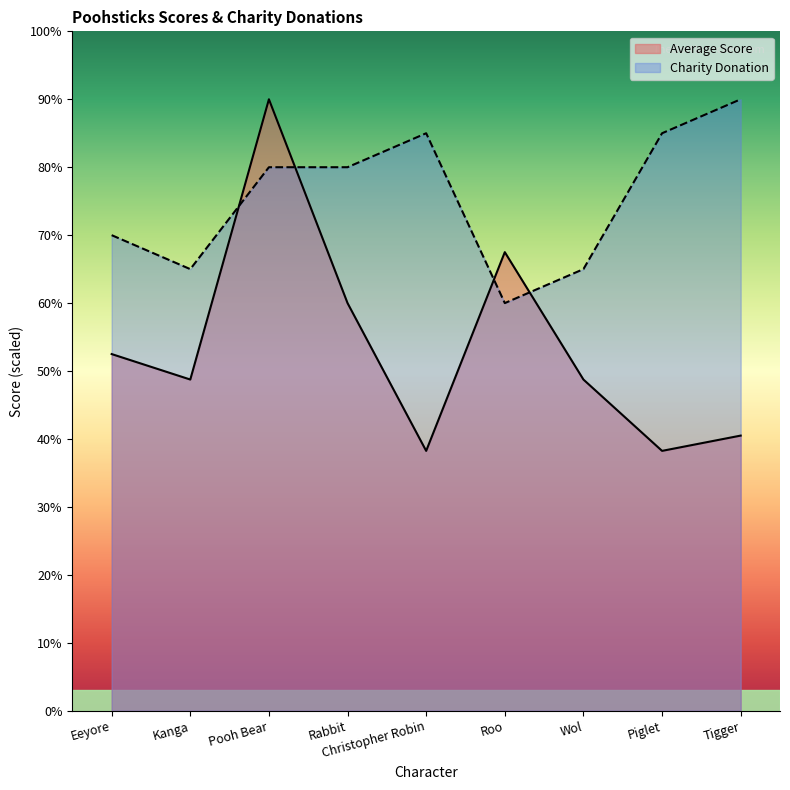

What is the label of the 6th point from the left?

Roo